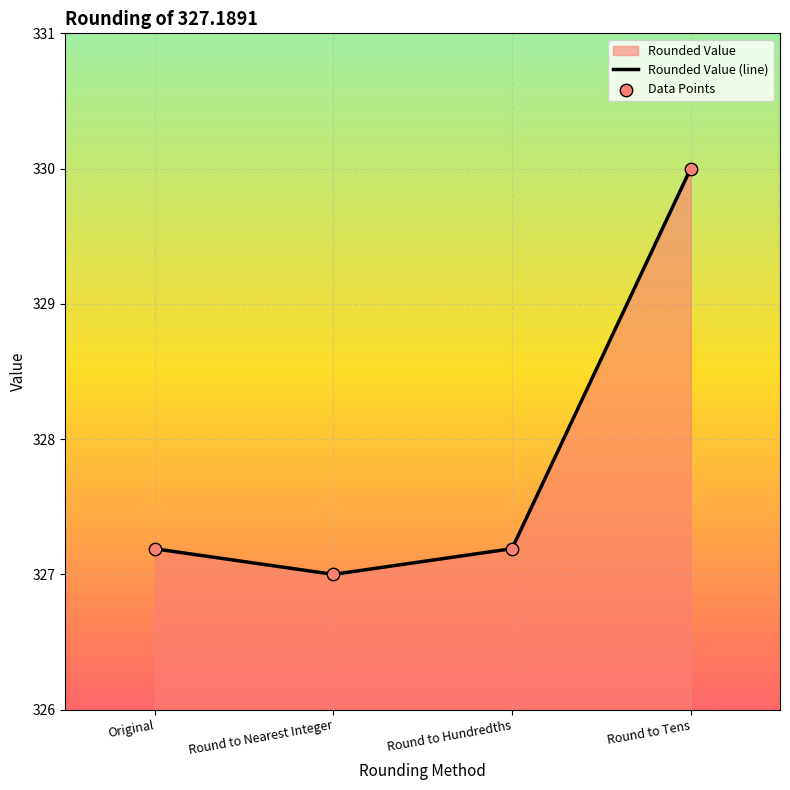

Which series has the largest Y range (max minus min)?

Rounded Value (line)